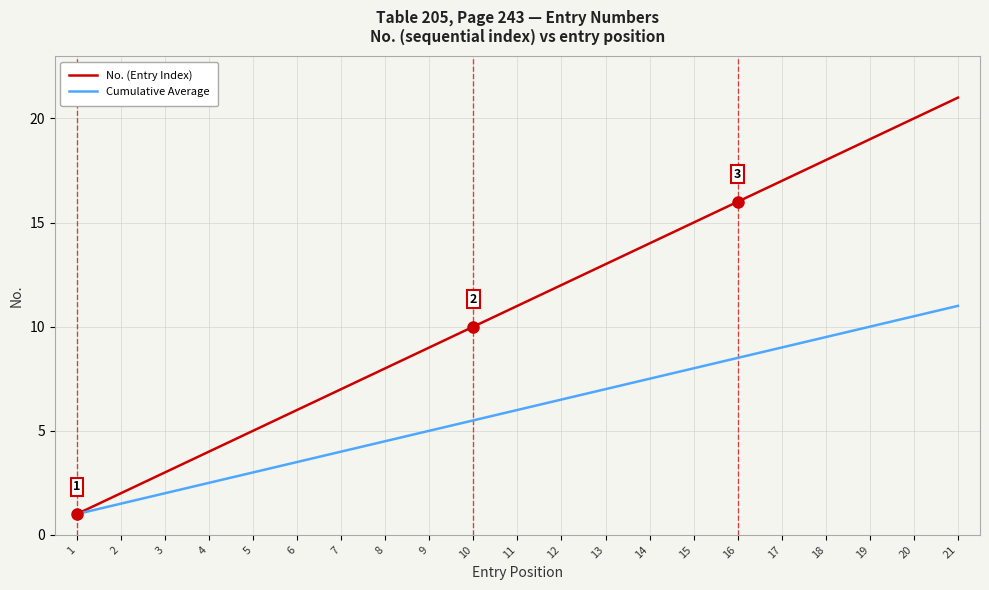

Reading right to left, transcribe all the data shown in this chart.

No. (Entry Index): 21.0	20.0	19.0	18.0	17.0	16.0	15.0	14.0	13.0	12.0	11.0	10.0	9.0	8.0	7.0	6.0	5.0	4.0	3.0	2.0	1.0
Cumulative Average: 11.0	10.5	10.0	9.5	9.0	8.5	8.0	7.5	7.0	6.5	6.0	5.5	5.0	4.5	4.0	3.5	3.0	2.5	2.0	1.5	1.0